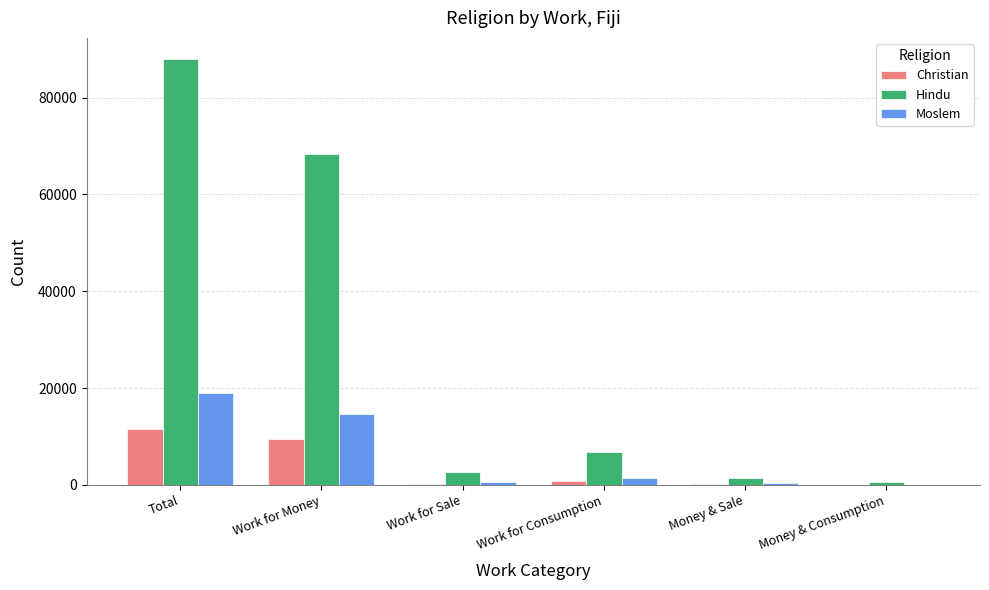

Are the bars horizontal?

No